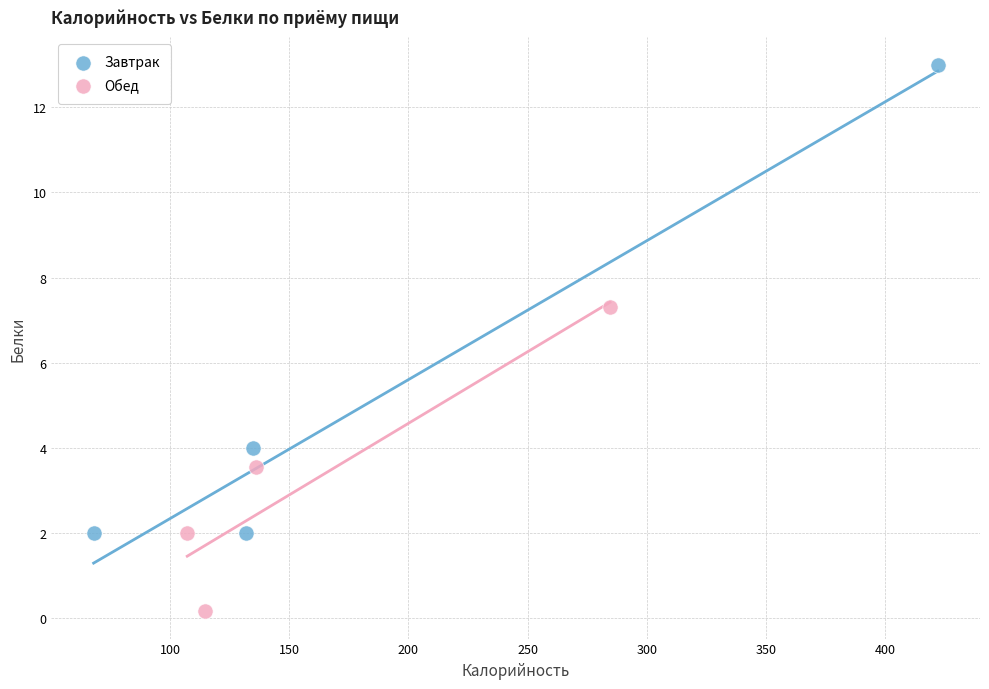

Which series has the largest Y range (max minus min)?

Завтрак